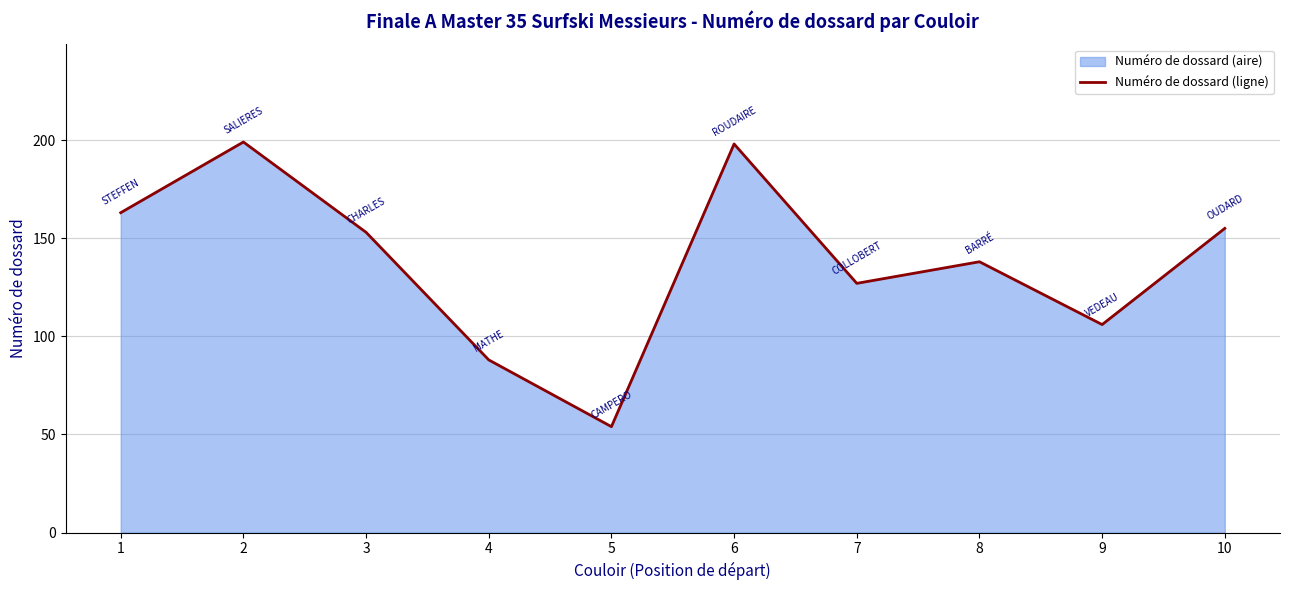

How many data points are less than 153?

5